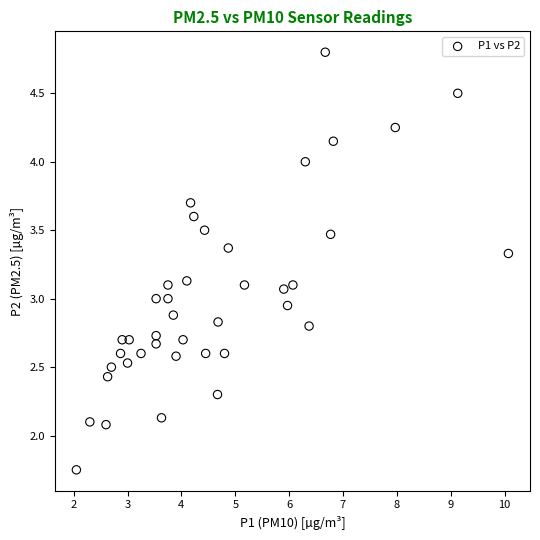

What is the range of X values (max minus min)?

8.0